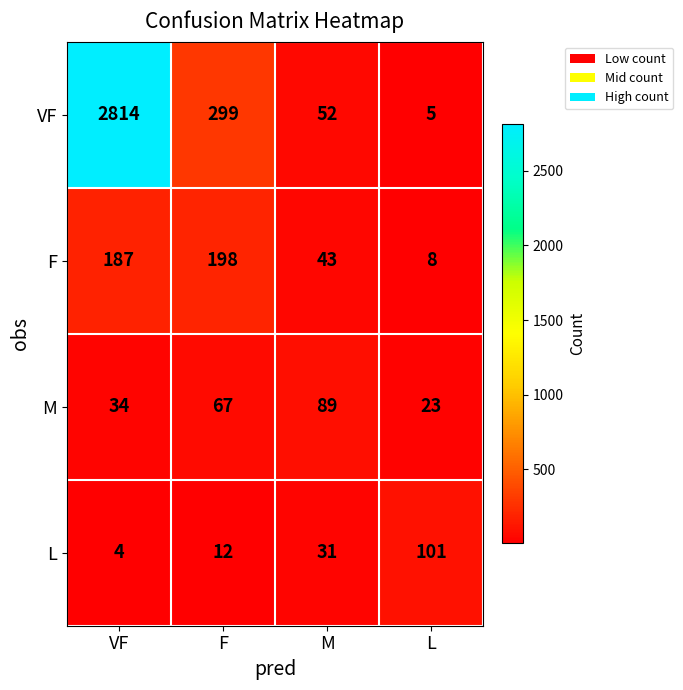

Which series has the largest total across all categories?

VF